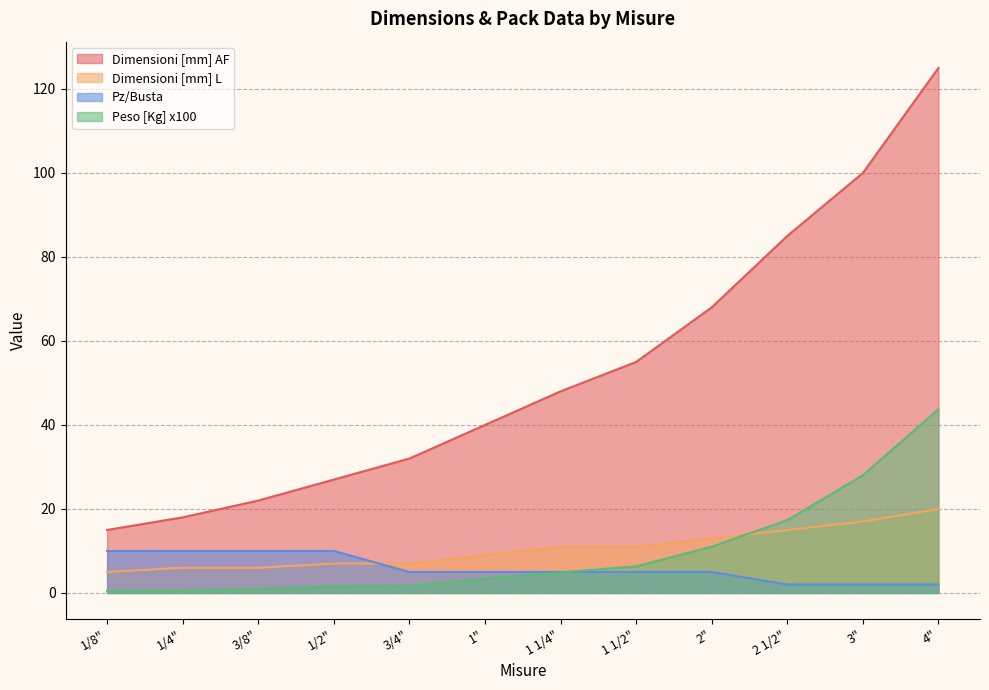

List the series in order of their peak value, highest first.

Dimensioni [mm] AF, Peso [Kg] x100, Dimensioni [mm] L, Pz/Busta